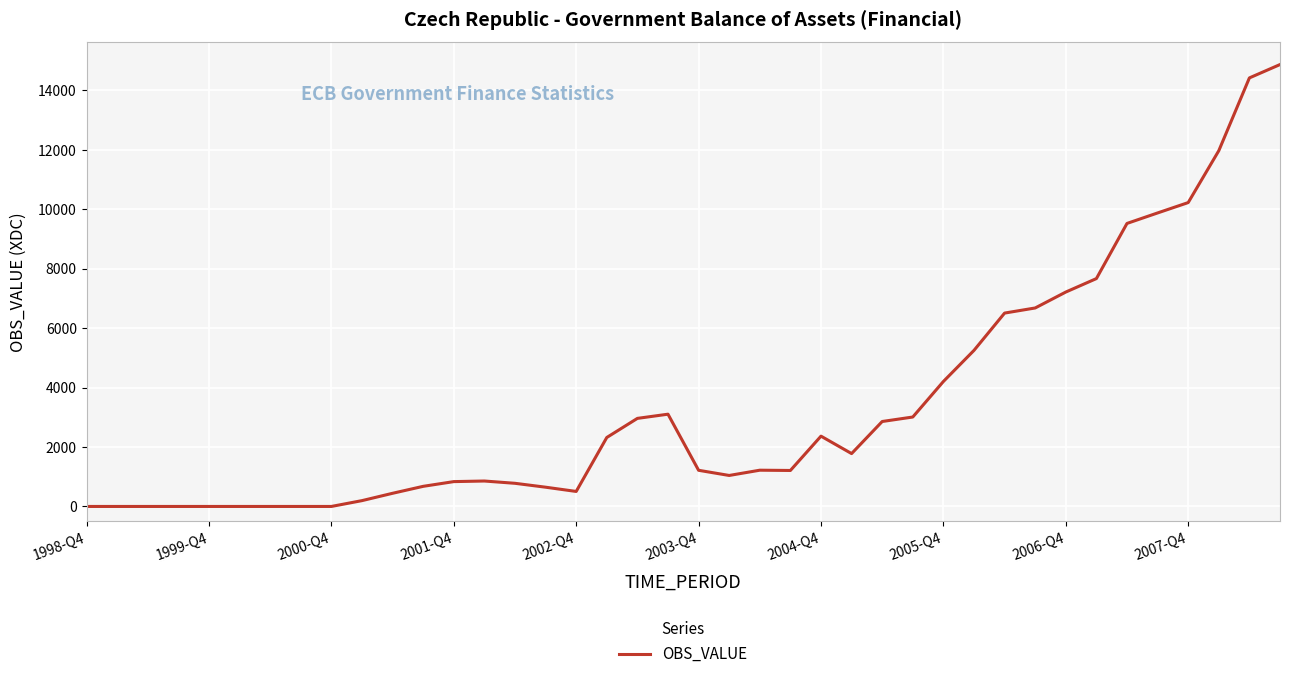

What is the maximum value shown in the chart?

14872